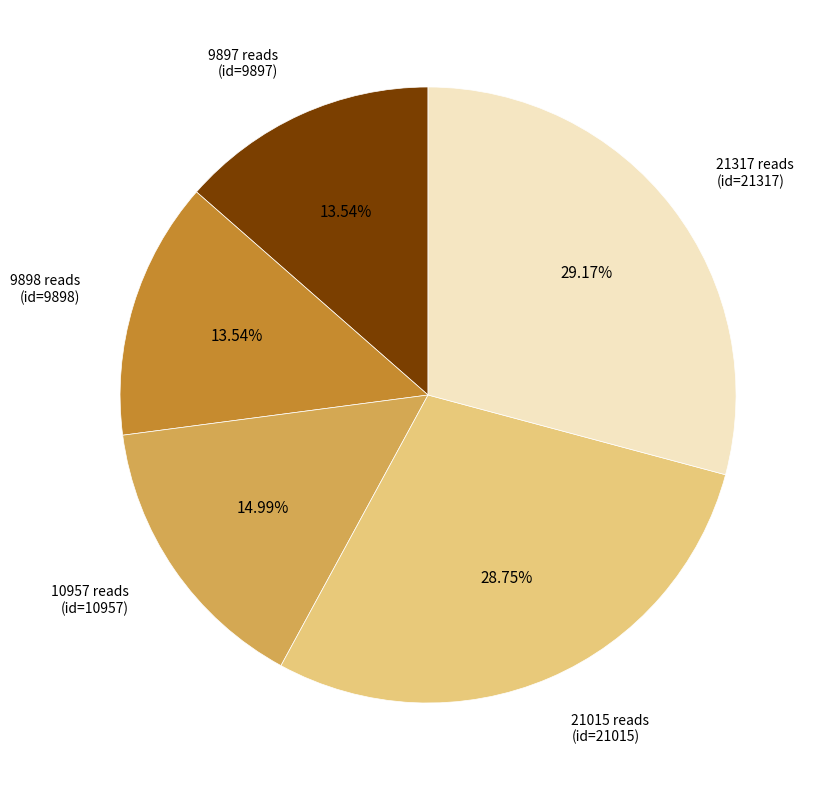

Is there any slice that represents more than half of the pie?

No